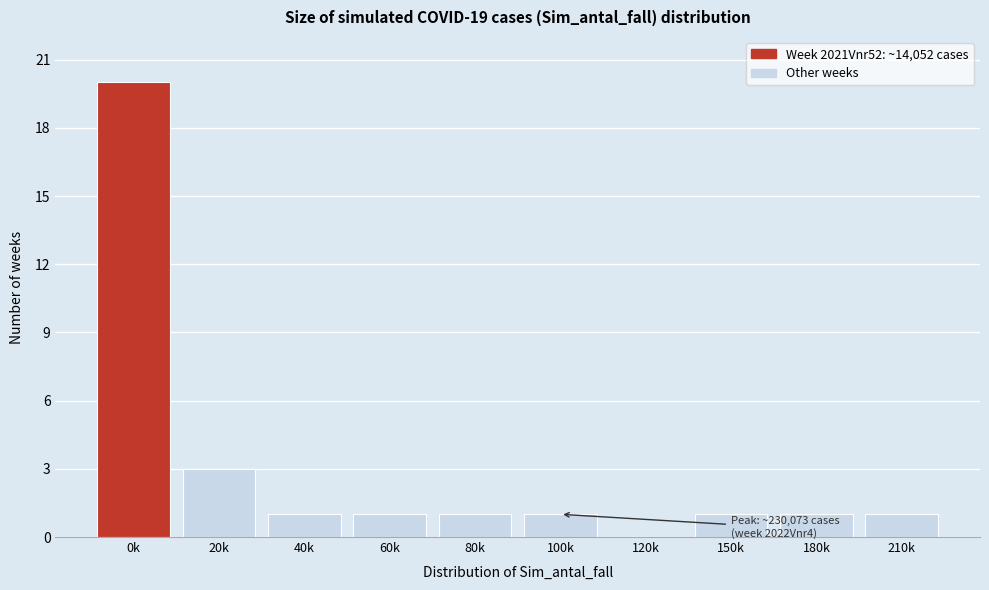

Reading left to right, transcribe all the data shown in this chart.

0k=20	20k=3	40k=1	60k=1	80k=1	100k=1	120k=0	150k=1	180k=1	210k=1